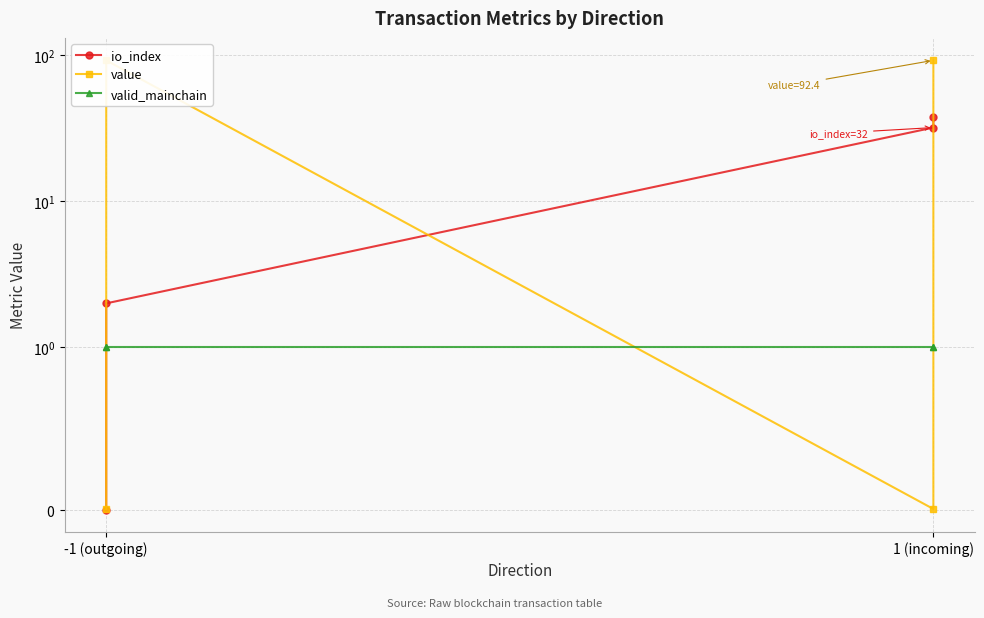

Reading right to left, transcribe all the data shown in this chart.

io_index: 38.0	32.0	2.0	0.0
value: 92.4	0.0	92.4	0.0
valid_mainchain: 1.0	1.0	1.0	1.0